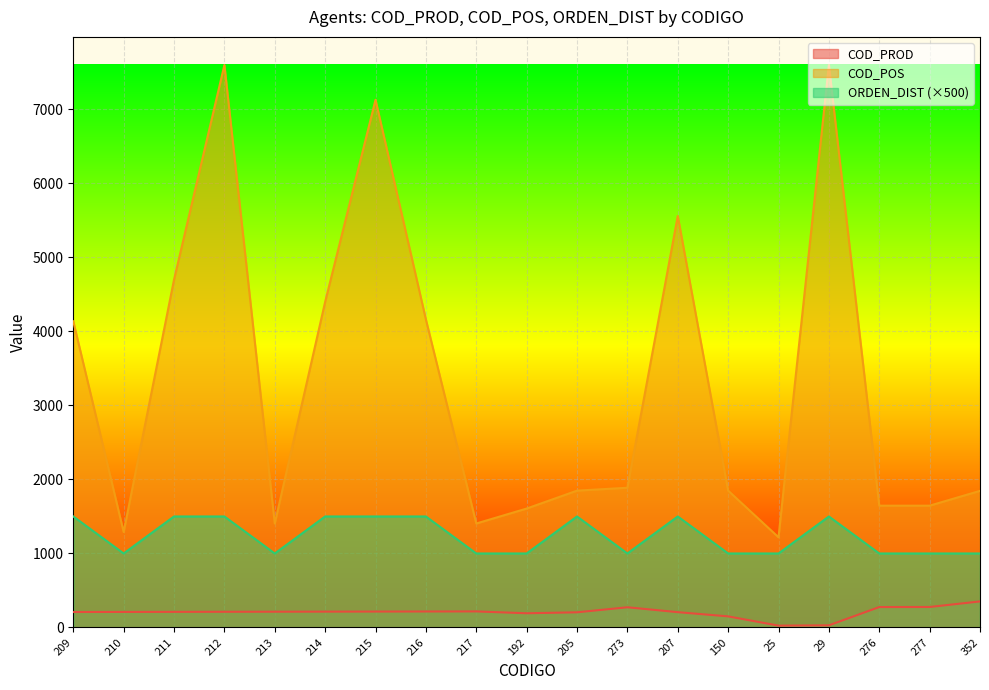

Reading right to left, extract all data points from this chart.

COD_PROD: 352=352	277=277	276=276	29=29	25=25	150=150	207=207	273=273	205=205	192=192	217=217	216=216	215=215	214=214	213=213	212=212	211=211	210=210	209=209
COD_POS: 352=1846	277=1646	276=1646	29=7600	25=1219	150=1849	207=5560	273=1888	205=1849	192=1607	217=1405	216=4162	215=7130	214=4400	213=1405	212=7600	211=4700	210=1290	209=4137
ORDEN_DIST: 352=1000	277=1000	276=1000	29=1500	25=1000	150=1000	207=1500	273=1000	205=1500	192=1000	217=1000	216=1500	215=1500	214=1500	213=1000	212=1500	211=1500	210=1000	209=1500